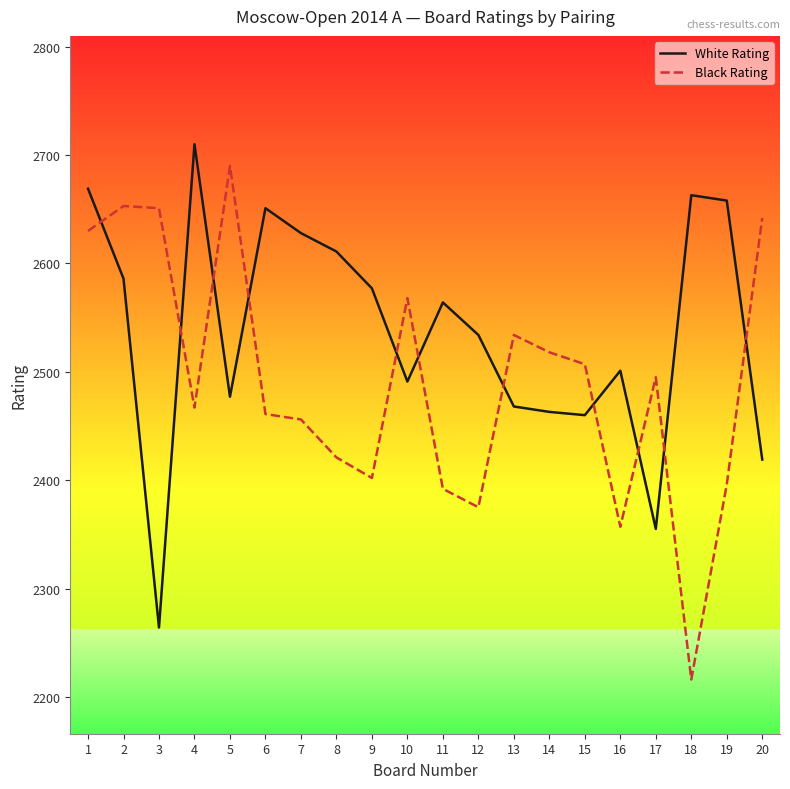

Read the Black Rating value at 6, to the nearest 10.

2460